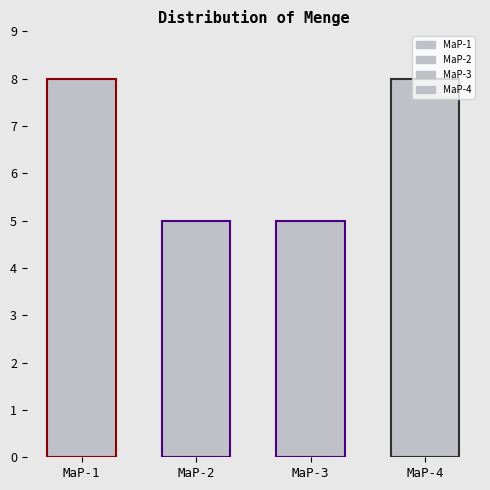

What is the difference between the maximum and second lowest values?

3